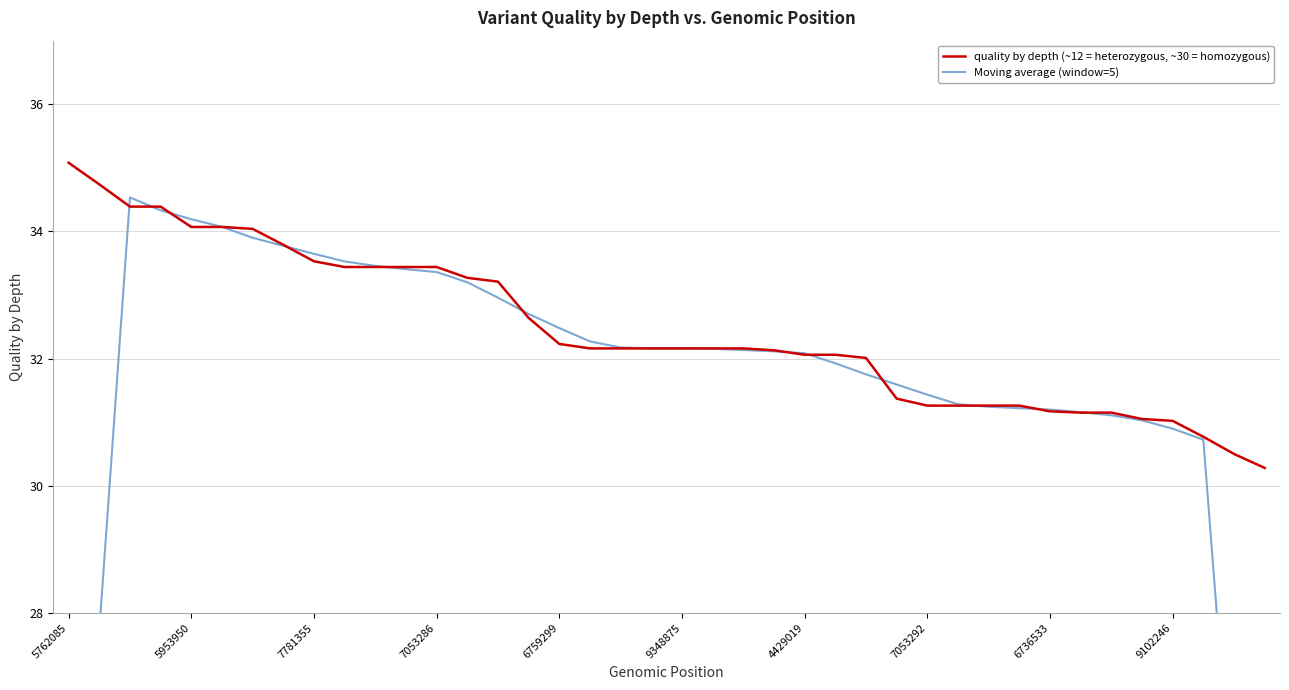

At which label does quality by depth (~12 = heterozygous, ~30 = homozygous) reach its peak?

5762085